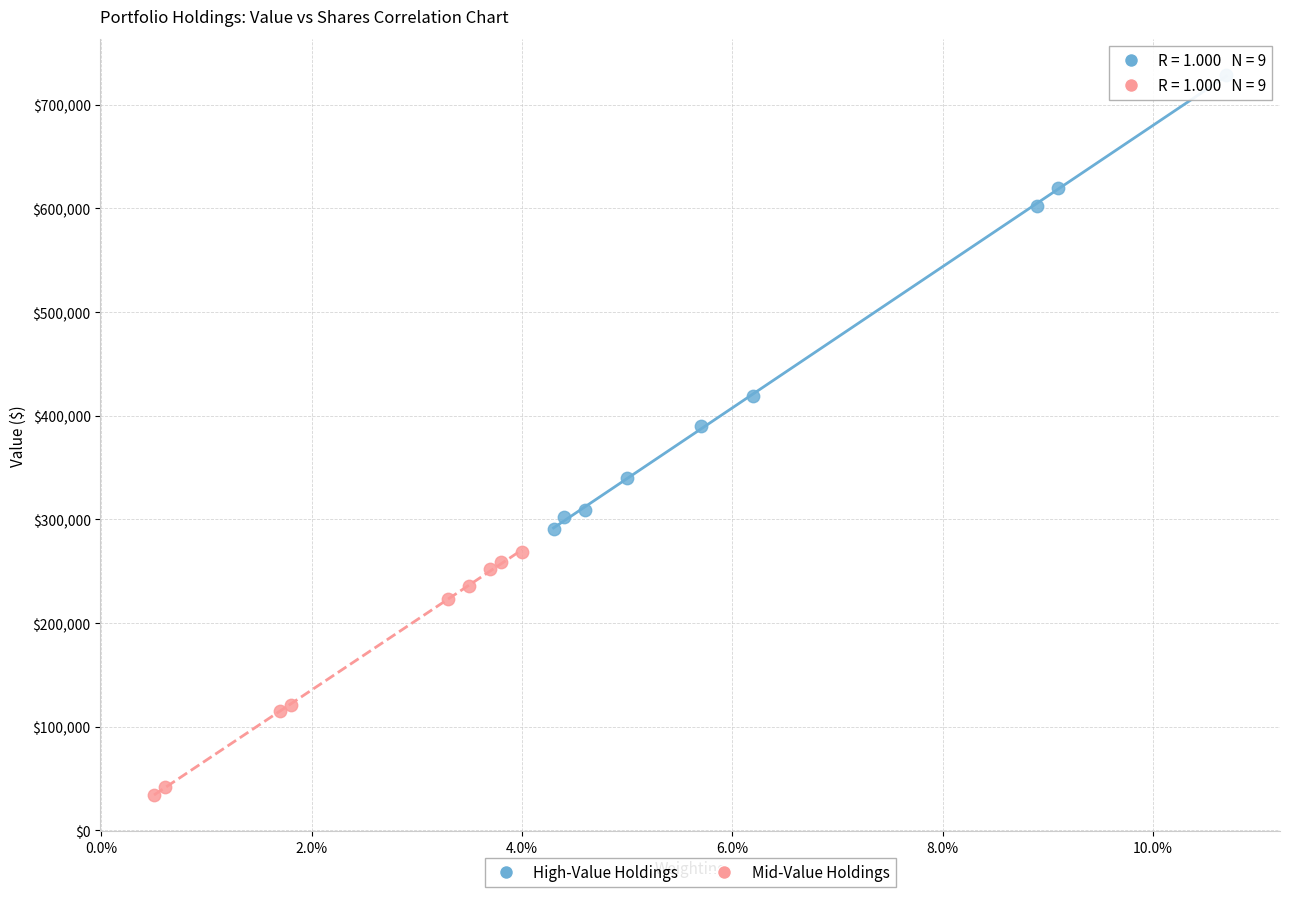

Which series reaches the minimum Y coordinate?

Mid-Value Holdings